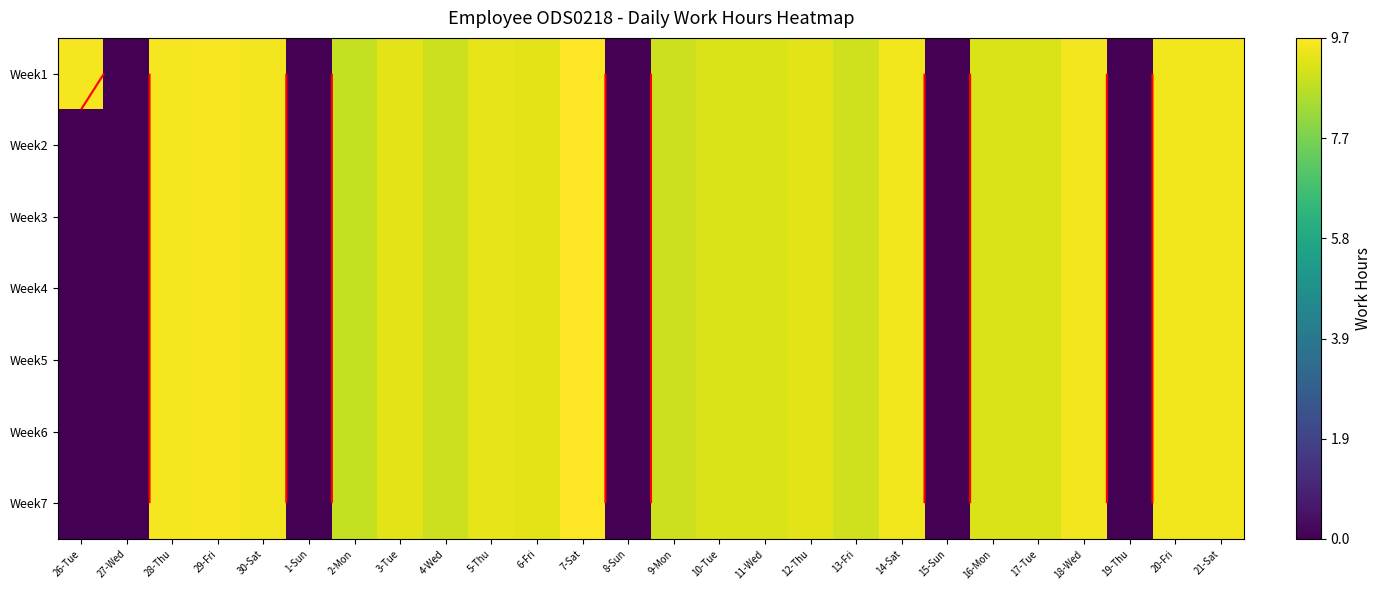

Rank the categories by Week2 value from highest to lowest.

7-Sat, 29-Fri, 28-Thu, 30-Sat, 18-Wed, 14-Sat, 20-Fri, 21-Sat, 5-Thu, 6-Fri, 3-Tue, 12-Thu, 11-Wed, 17-Tue, 16-Mon, 10-Tue, 13-Fri, 9-Mon, 4-Wed, 2-Mon, 26-Tue, 27-Wed, 1-Sun, 8-Sun, 15-Sun, 19-Thu